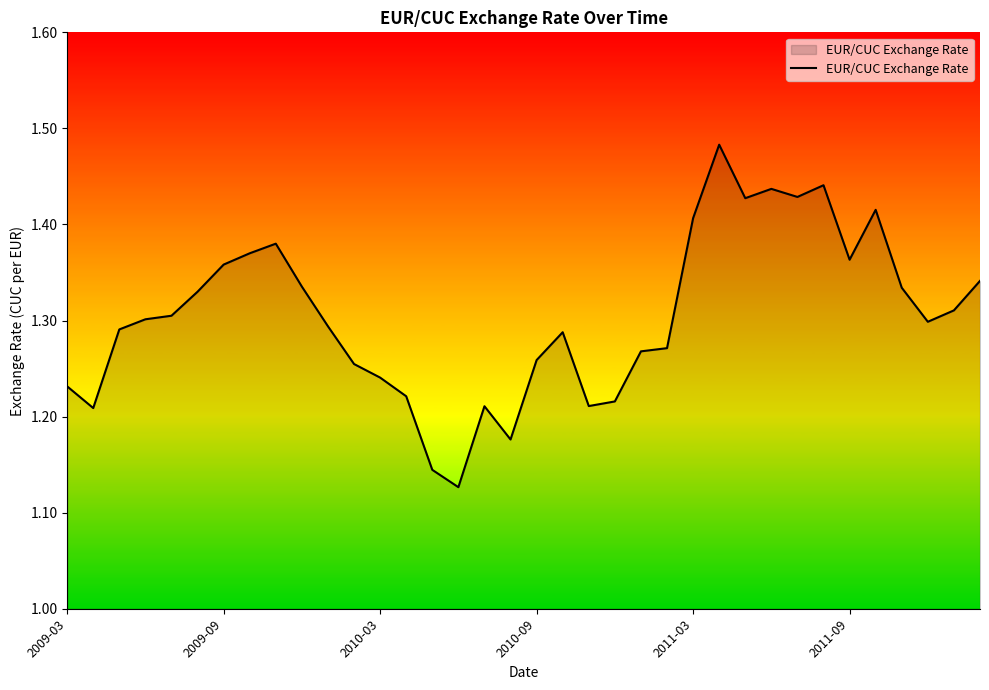

How many points are higher than both their immediate neighbors (excluding endpoints)?

7